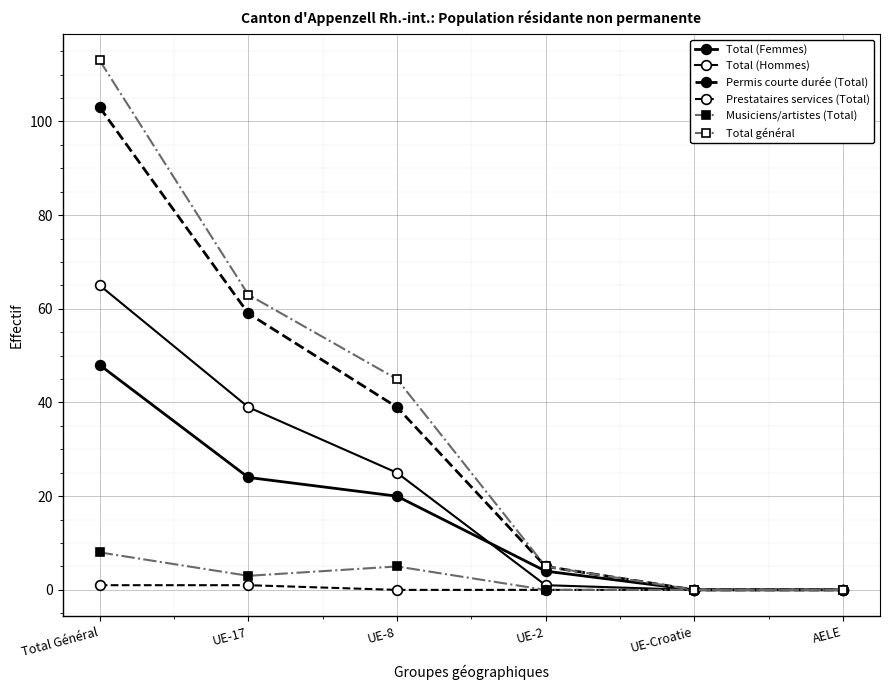

Which series has the widest spread of values?

Total général